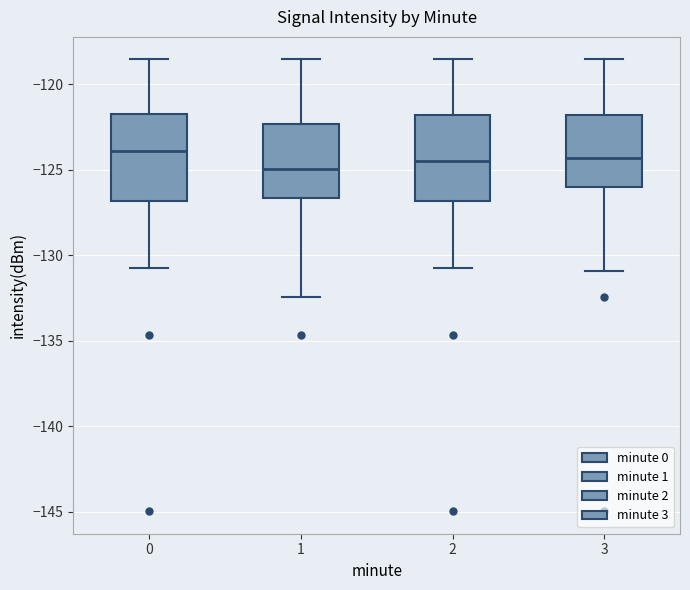

Reading left to right, read every box against the y-axis: the position of its median line, the range the box covers, and the ends of its whiskers. The values are not printed on the chart, so give them approximately, as read against the axis.

0: median -124.0, box -127.0 to -121.5, whiskers -131.0 to -118.5
1: median -125.0, box -126.5 to -122.5, whiskers -132.5 to -118.5
2: median -124.5, box -127.0 to -122.0, whiskers -131.0 to -118.5
3: median -124.5, box -126.0 to -122.0, whiskers -131.0 to -118.5